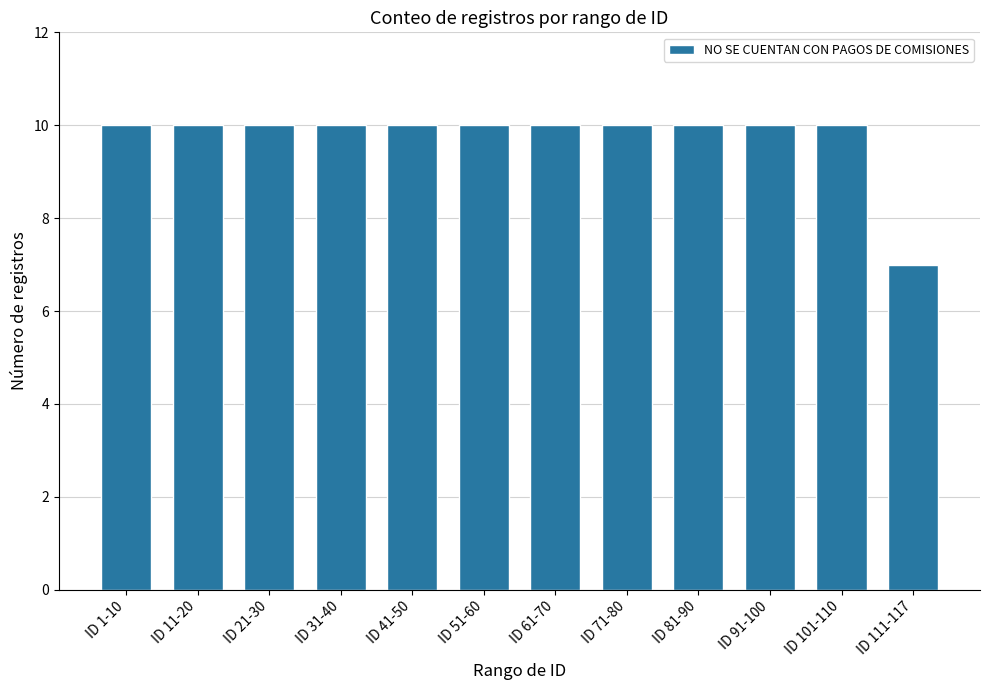

Is it true that the value at ID 41-50 is 10?

True